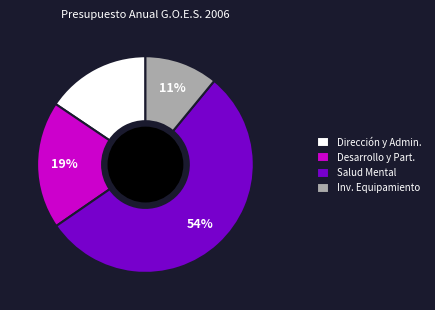

Is it true that Inv. Equipamiento is 2% of the pie?

False